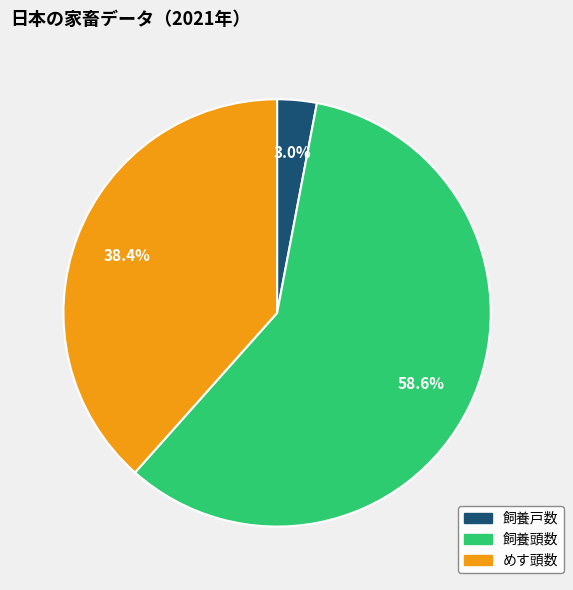

The めす頭数 slice represents 38% of the pie. True or false?

True